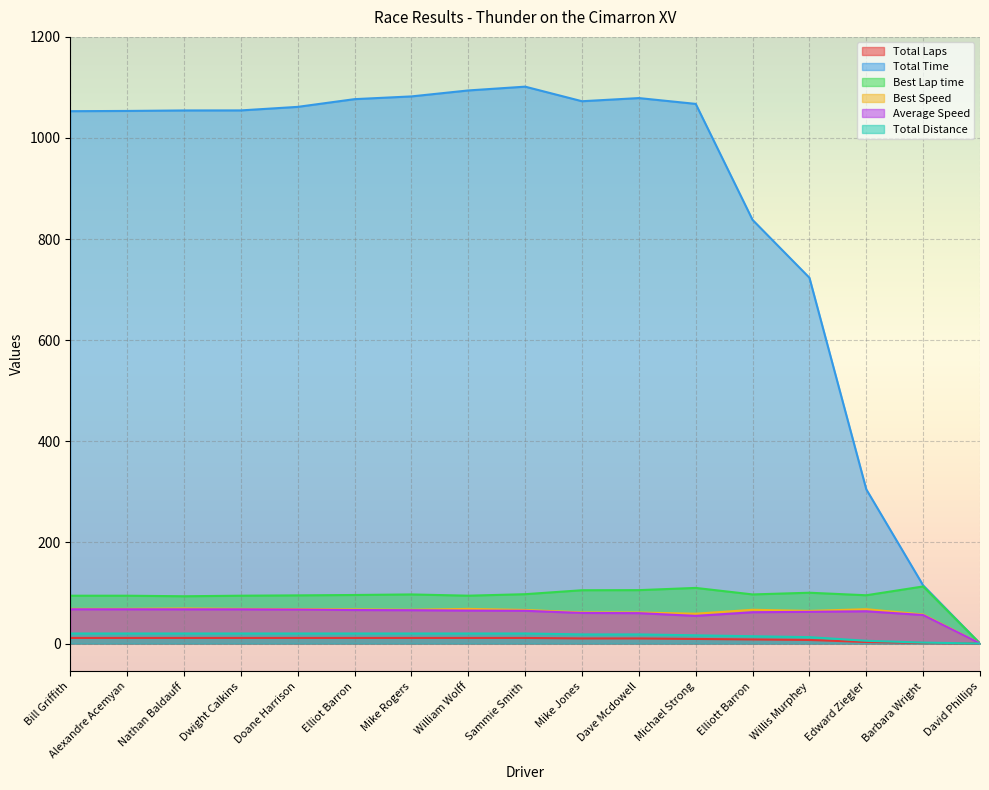

At Mike Rogers, list the series in order from largest to smallest.

Total Time, Best Lap time, Best Speed, Average Speed, Total Distance, Total Laps